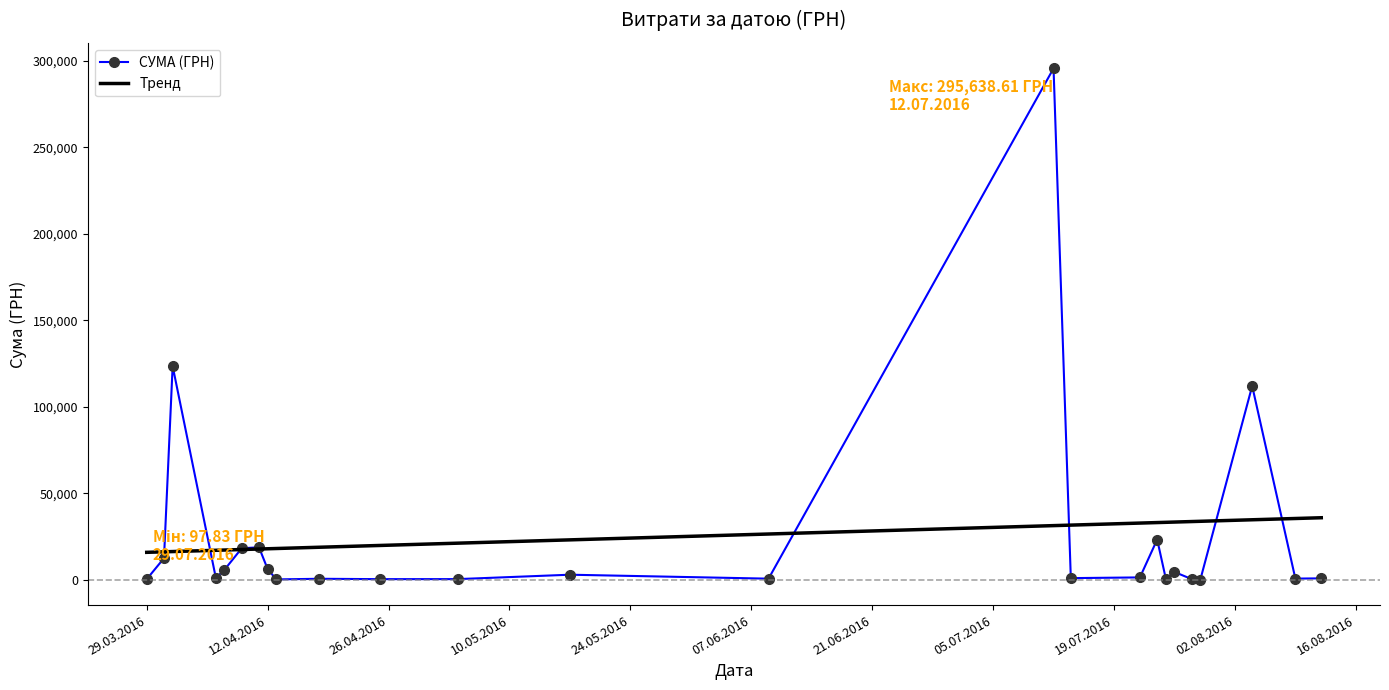

What is the smallest value displayed?

97.8